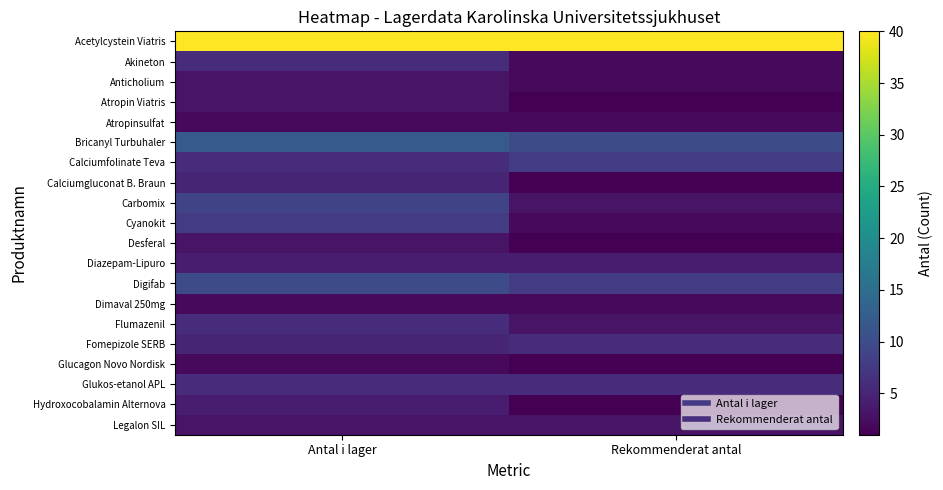

Which series has the largest range (max minus min)?

Carbomix